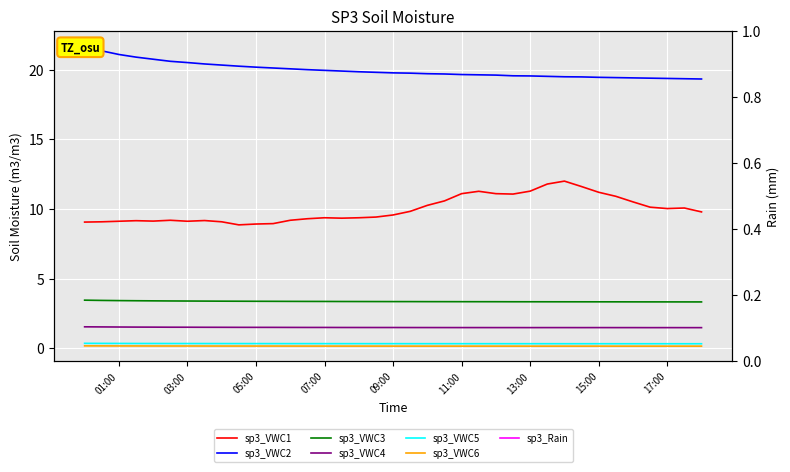

True or false: sp3_VWC2 and sp3_VWC3 intersect in this chart.

False